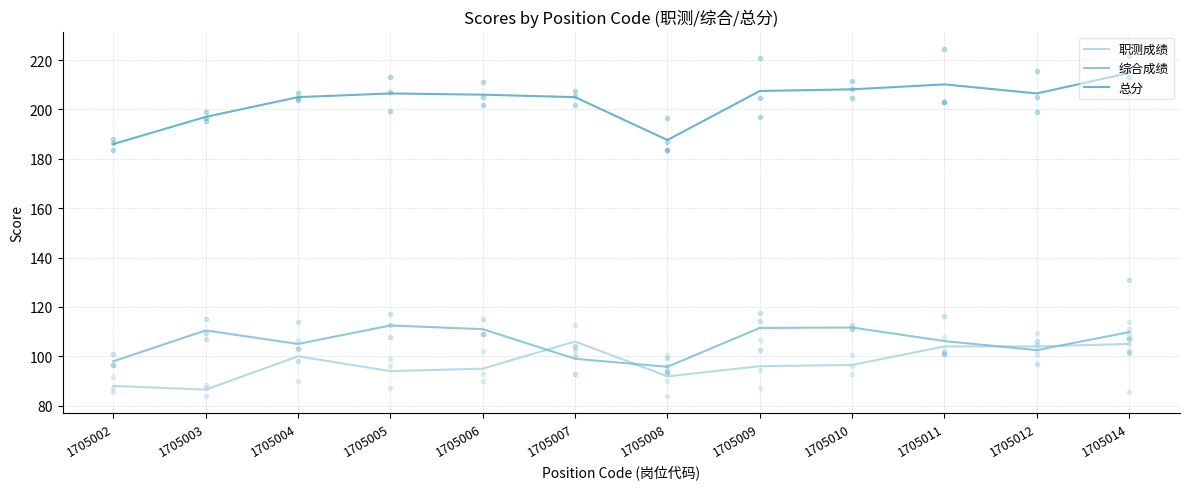

Where is the first local minimum for 职测成绩?

1705003